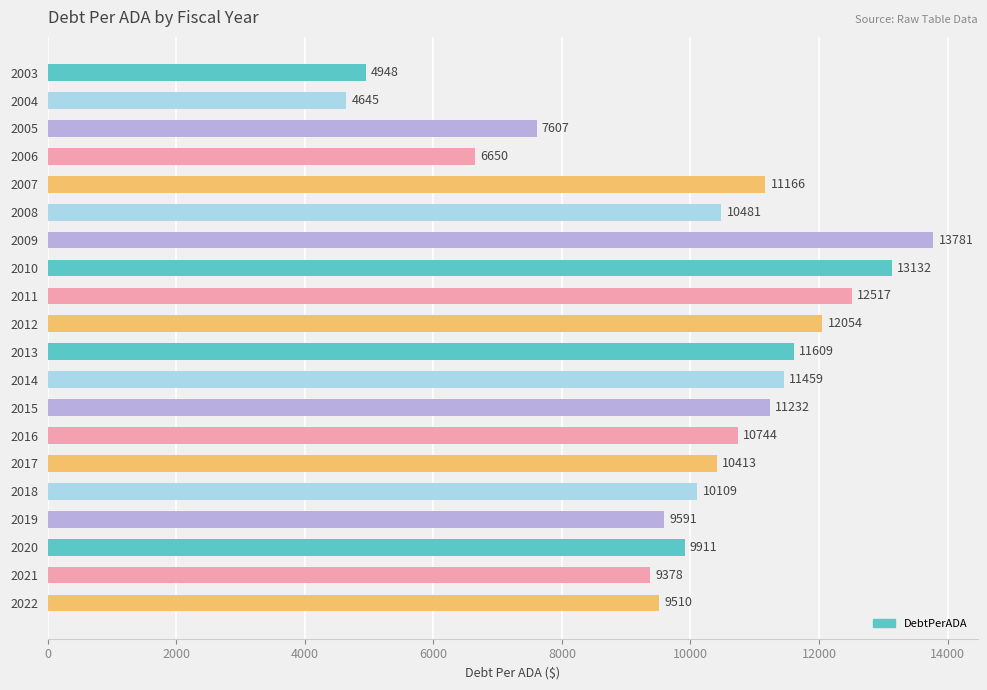

What is the value of the 3rd bar from the top?

7606.6